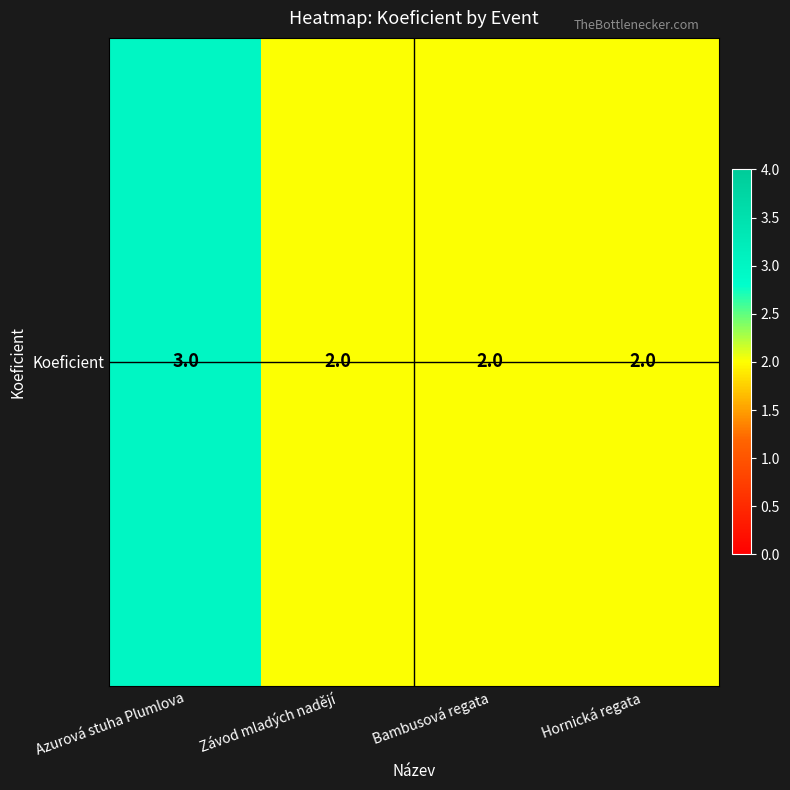

Read the value at Hornická regata.

2